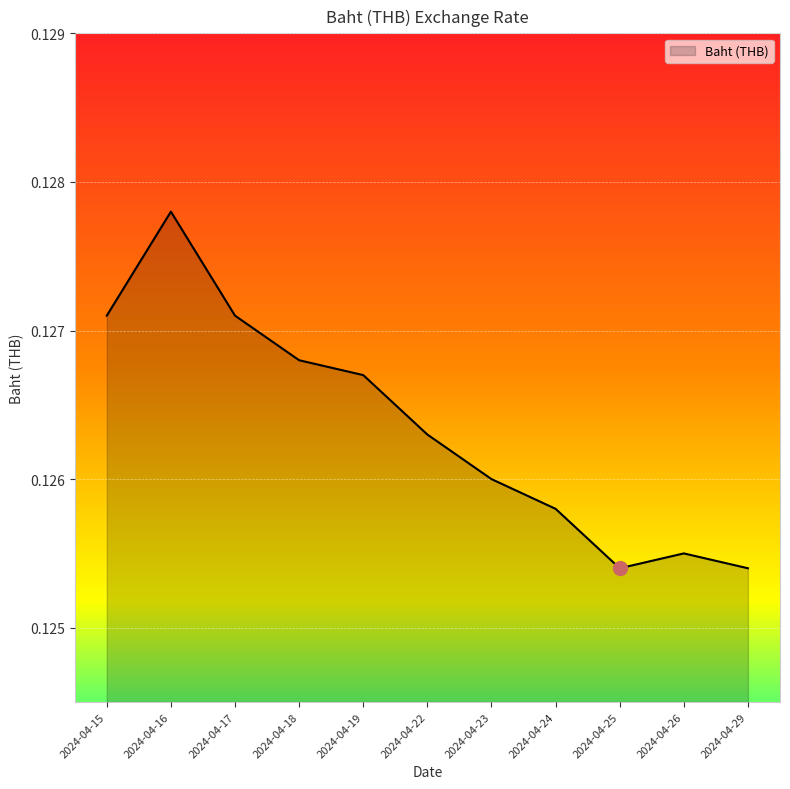

The chart shows a value of 0.2 at 2024-04-25. True or false?

False